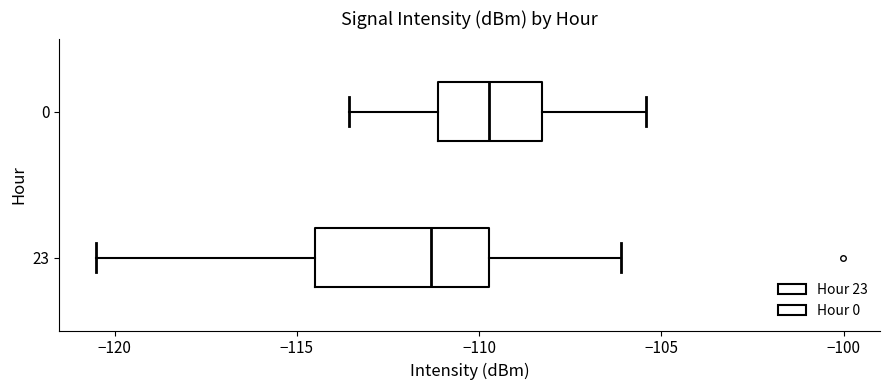

Which box's median line is the furthest to the right?

0